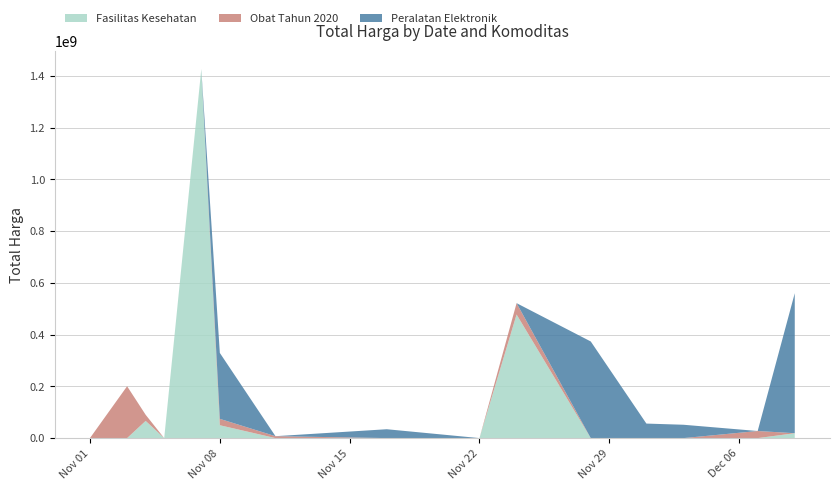

Reading left to right, transcribe all the data shown in this chart.

Fasilitas Kesehatan: 2021-11-01=0	2021-11-03=0	2021-11-04=66441200	2021-11-05=0	2021-11-07=1425867900	2021-11-08=49730040	2021-11-11=0	2021-11-17=0	2021-11-22=0	2021-11-24=477600000	2021-11-28=0	2021-12-01=0	2021-12-03=0	2021-12-07=0	2021-12-09=18900000
Obat Tahun 2020: 2021-11-01=333600	2021-11-03=200441270	2021-11-04=23653000	2021-11-05=0	2021-11-07=0	2021-11-08=24693960	2021-11-11=7401240	2021-11-17=0	2021-11-22=0	2021-11-24=43859200	2021-11-28=0	2021-12-01=0	2021-12-03=0	2021-12-07=27412000	2021-12-09=0
Peralatan Elektronik: 2021-11-01=0	2021-11-03=0	2021-11-04=0	2021-11-05=0	2021-11-07=0	2021-11-08=254700000	2021-11-11=0	2021-11-17=34292000	2021-11-22=0	2021-11-24=0	2021-11-28=373404000	2021-12-01=56152800	2021-12-03=51601000	2021-12-07=0	2021-12-09=541071000